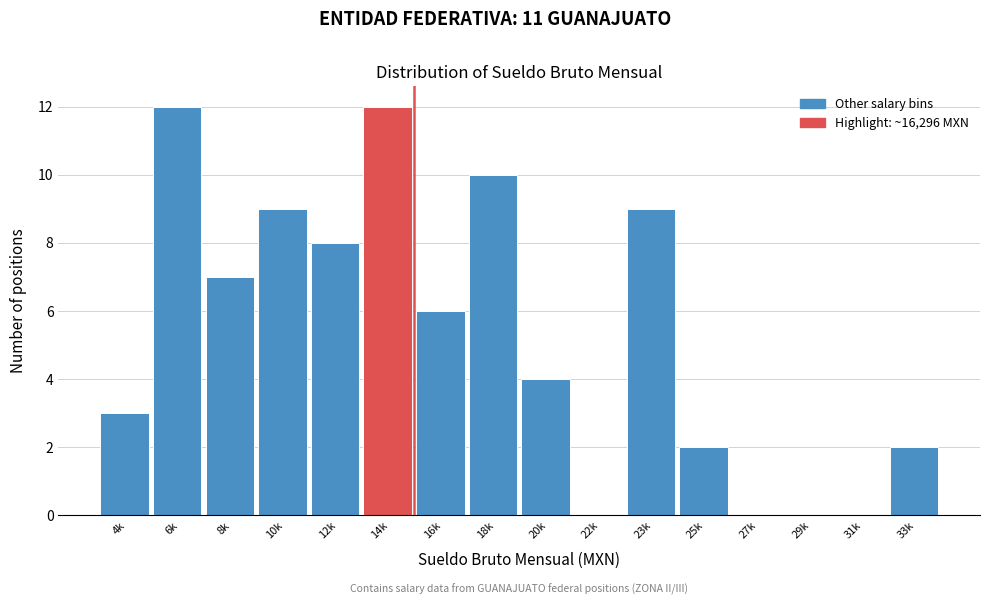

Reading right to left, transcribe all the data shown in this chart.

33k=2	31k=0	29k=0	27k=0	25k=2	23k=9	22k=0	20k=4	18k=10	16k=6	14k=12	12k=8	10k=9	8k=7	6k=12	4k=3